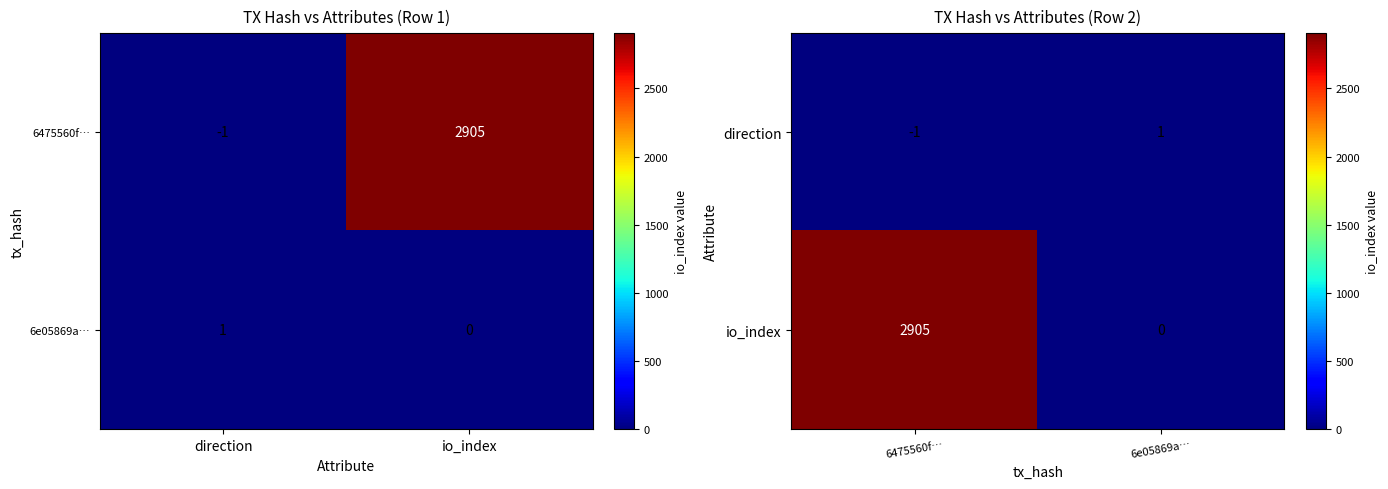

List the labels in order of io_index value, largest first.

6475560f…, 6e05869a…